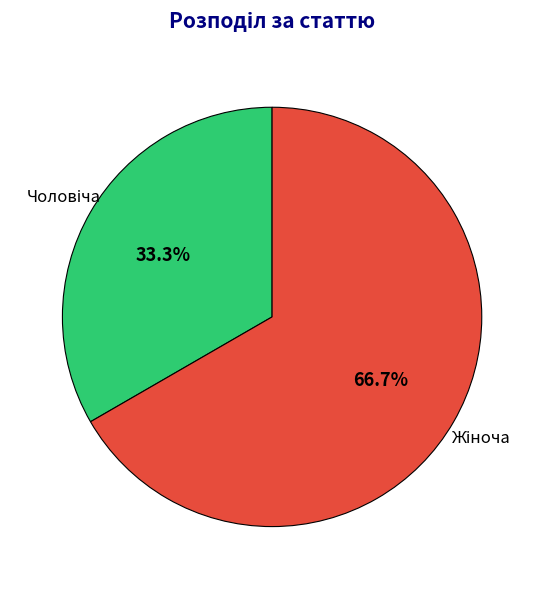

Is there a majority slice in this chart?

Yes